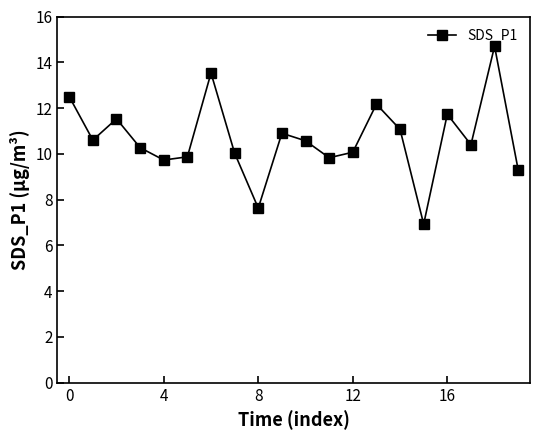

What is the smallest value displayed?

6.9